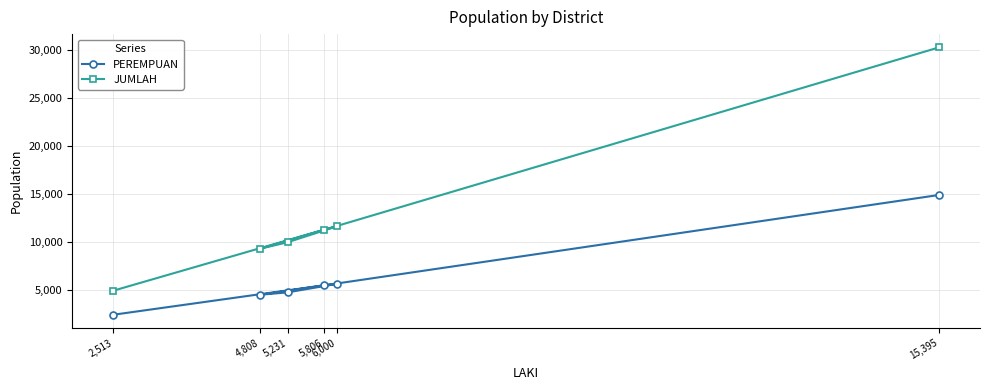

Is this an area chart (filled region under the line)?

No